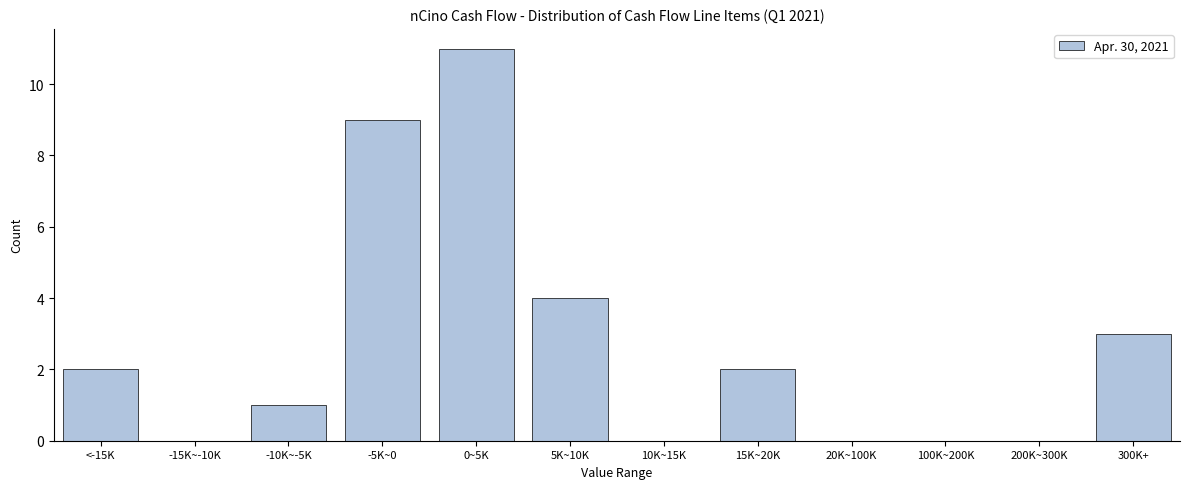

Reading left to right, extract all data points from this chart.

<-15K=2	-15K~-10K=0	-10K~-5K=1	-5K~0=9	0~5K=11	5K~10K=4	10K~15K=0	15K~20K=2	20K~100K=0	100K~200K=0	200K~300K=0	300K+=3